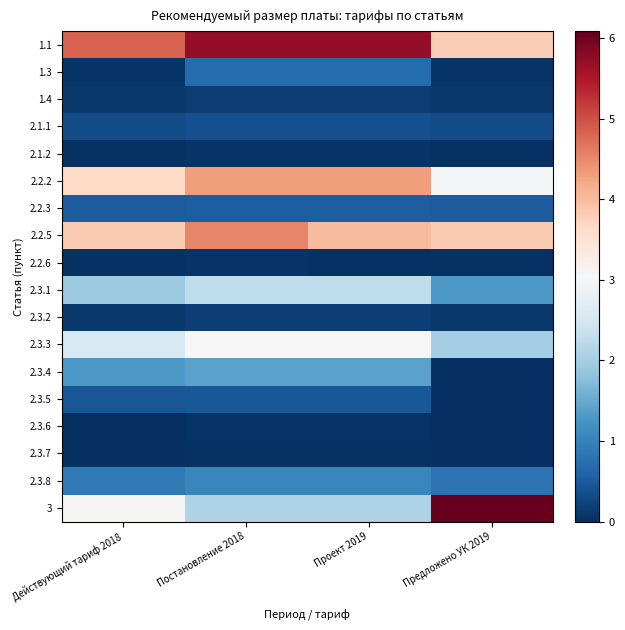

Rank the series by their maximum value, from highest to lowest.

3, 1.1, 2.2.5, 2.2.2, 2.3.3, 2.3.1, 2.3.4, 2.3.8, 1.3, 2.2.3, 2.3.5, 2.1.1, 2.3.2, 1.4, 2.1.2, 2.2.6, 2.3.6, 2.3.7